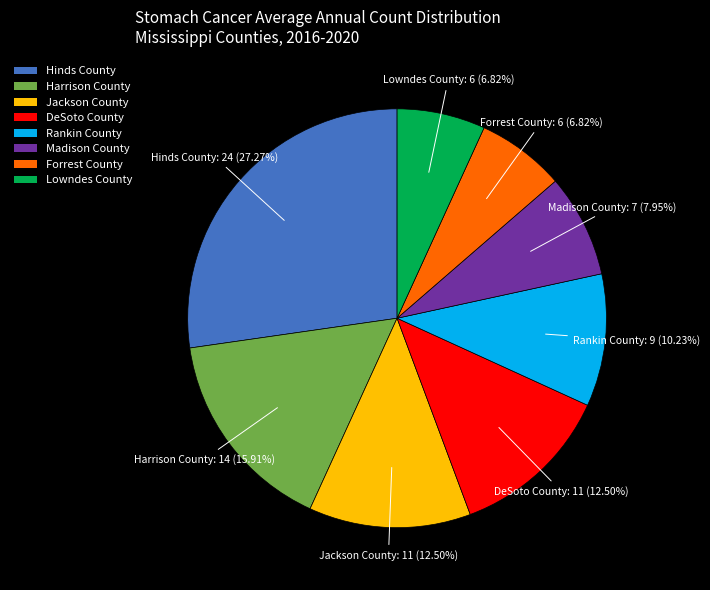

Which has a higher value, Hinds County or Forrest County?

Hinds County